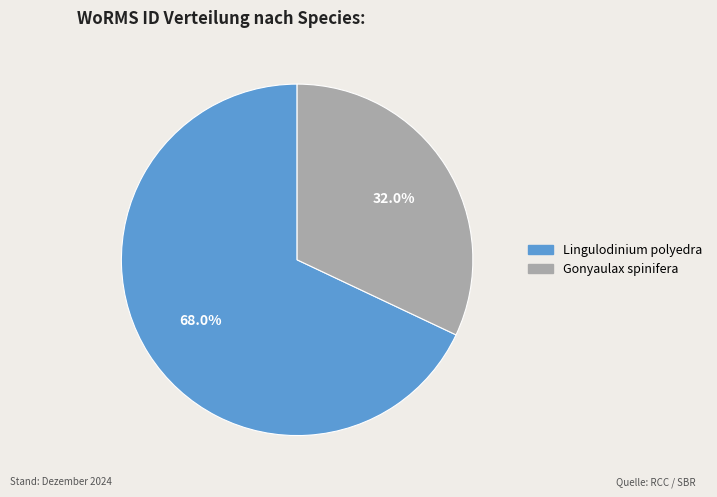

The Gonyaulax spinifera slice represents 32% of the pie. True or false?

True